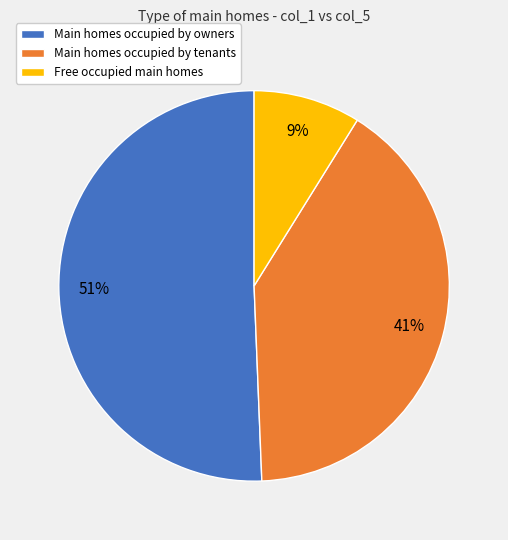

How many segments does this pie chart have?

3